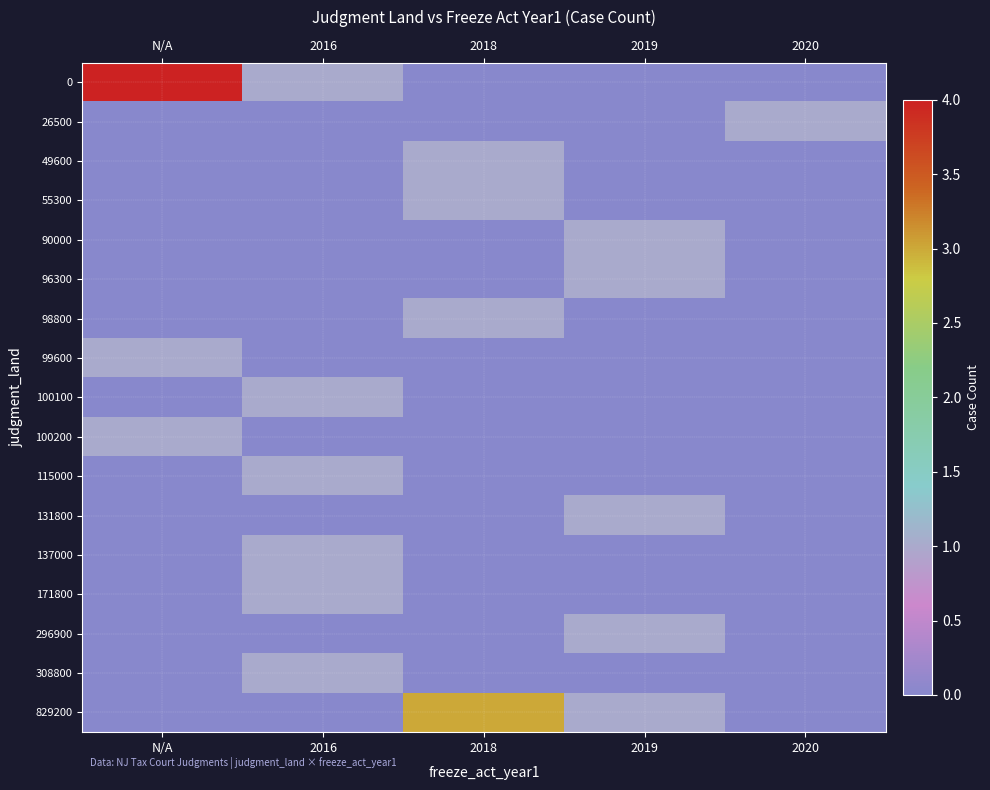

Rank the series by their maximum value, from lowest to highest.

26500, 49600, 55300, 90000, 96300, 98800, 99600, 100100, 100200, 115000, 131800, 137000, 171800, 296900, 308800, 829200, 0